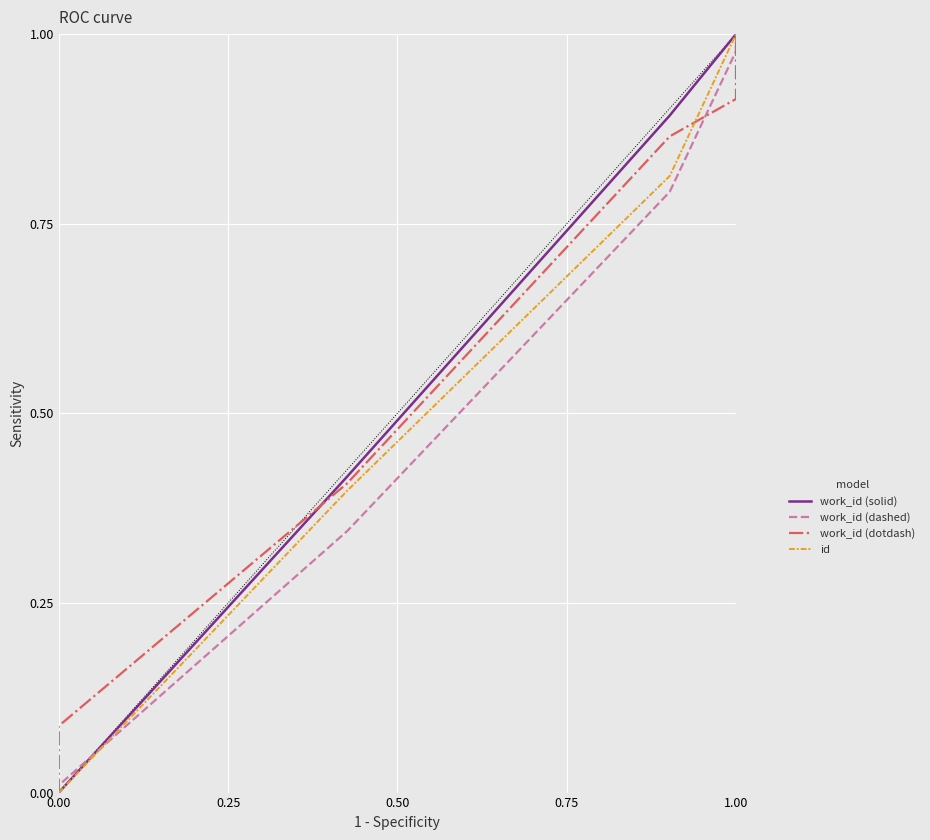

What is the difference between the id values at 0.00 and 1.00?

1.0